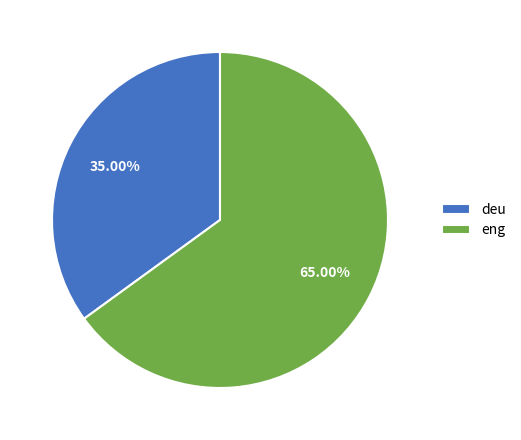

To the nearest percent, what is the difference between the largest and smallest slice percentages?

30%